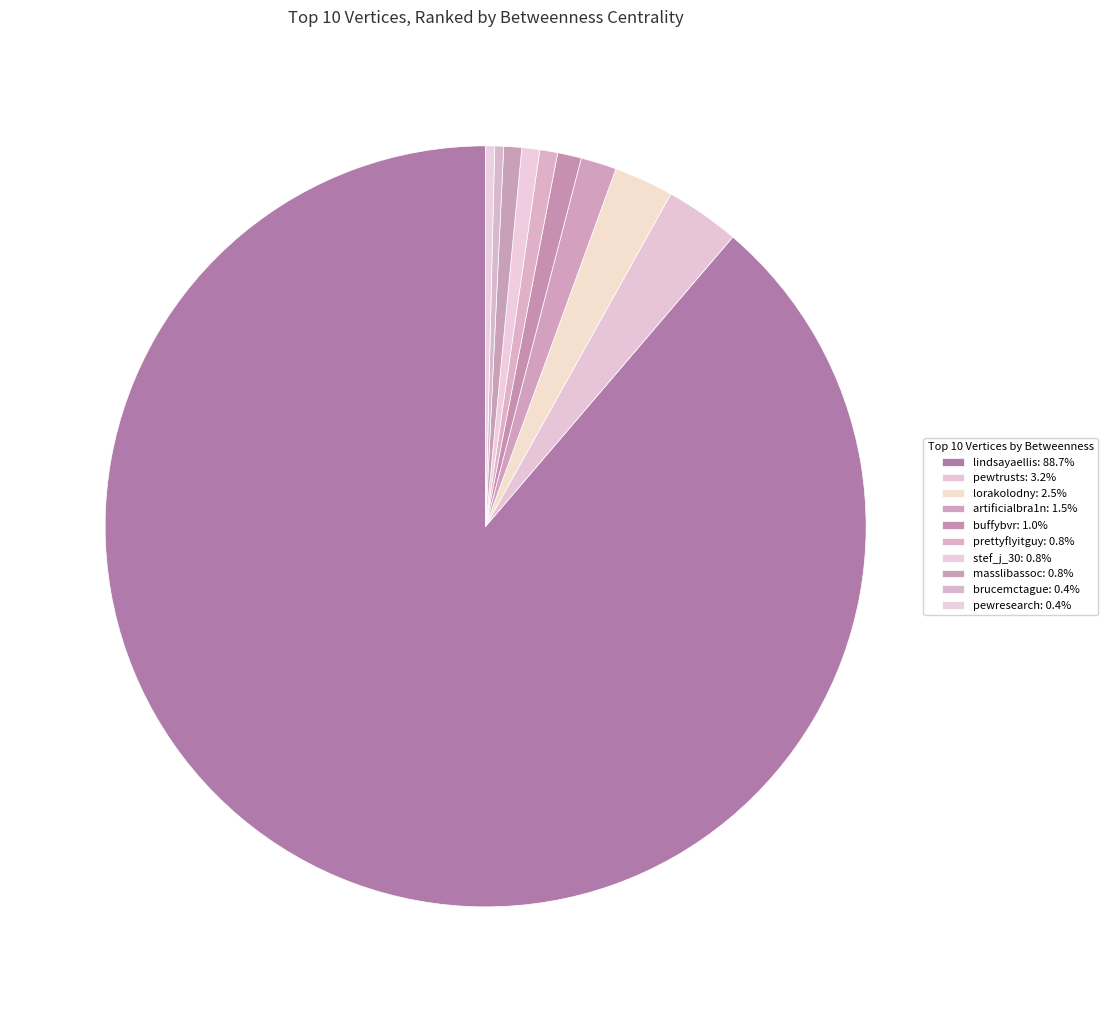

True or false: pewresearch accounts for 11% of the total.

False